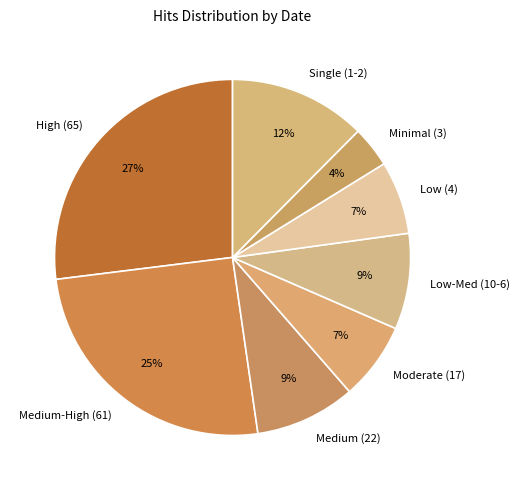

Does any single category account for the majority?

No